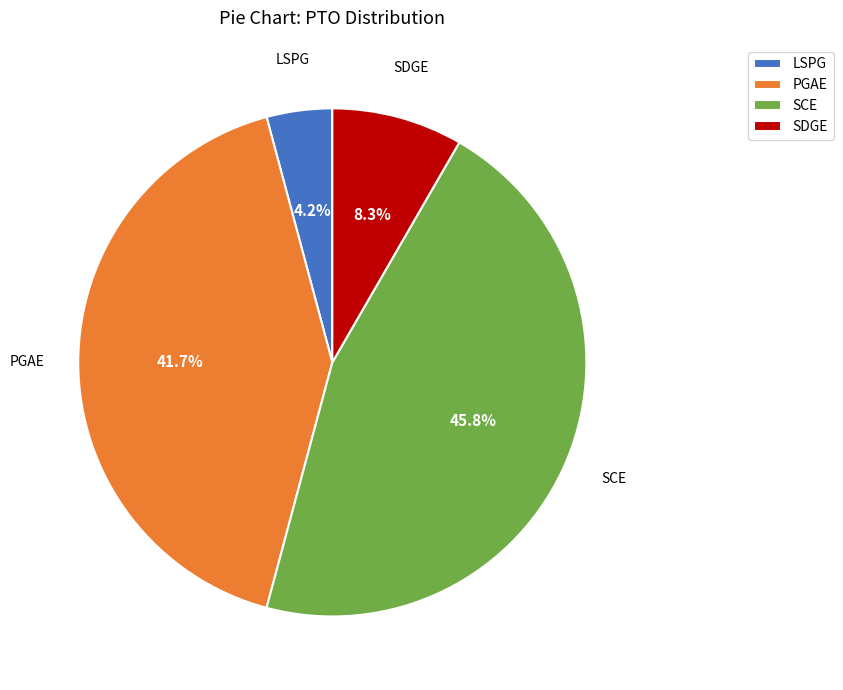

How much of the chart is everything except PGAE?

58.3%